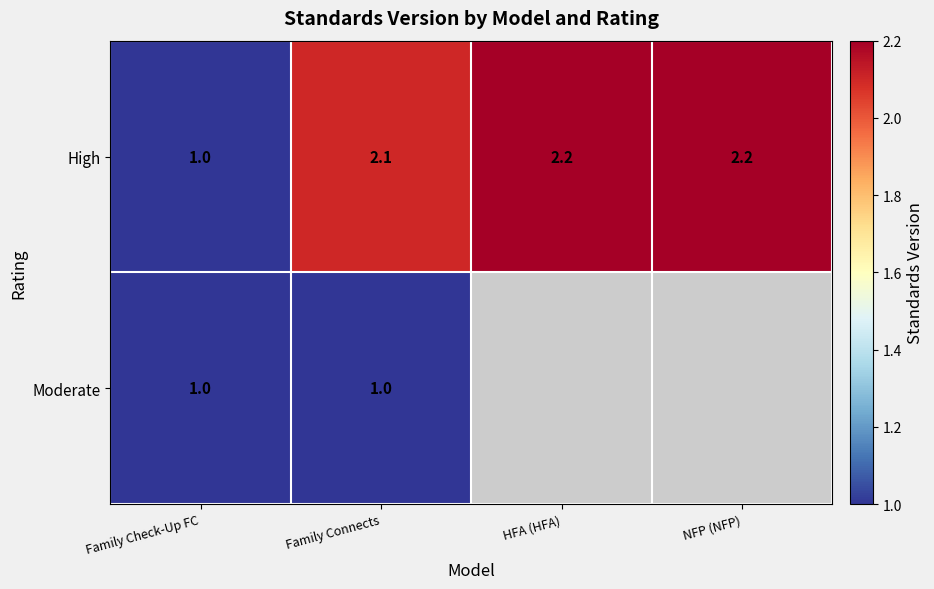

What is the sum of the High values at NFP (NFP) and HFA (HFA)?

4.4